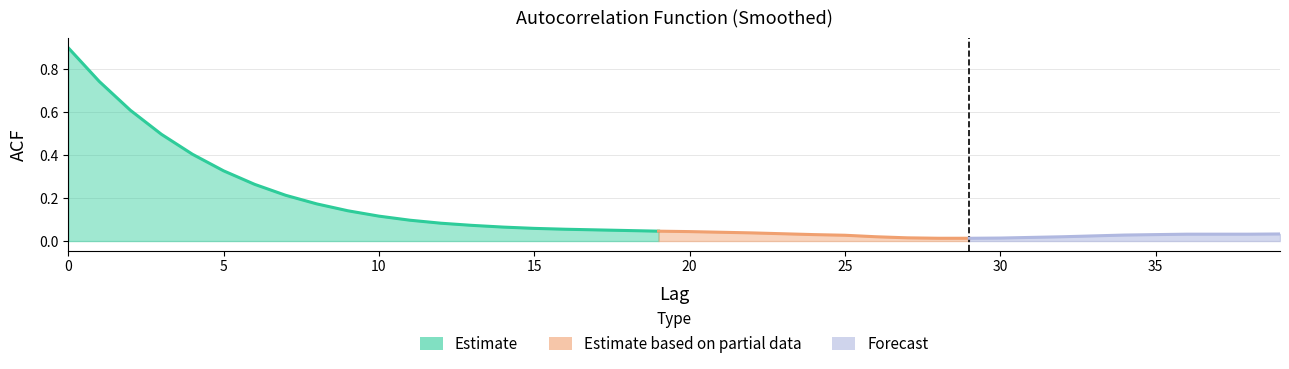

What is the change in value from 6 to 30?

-0.2